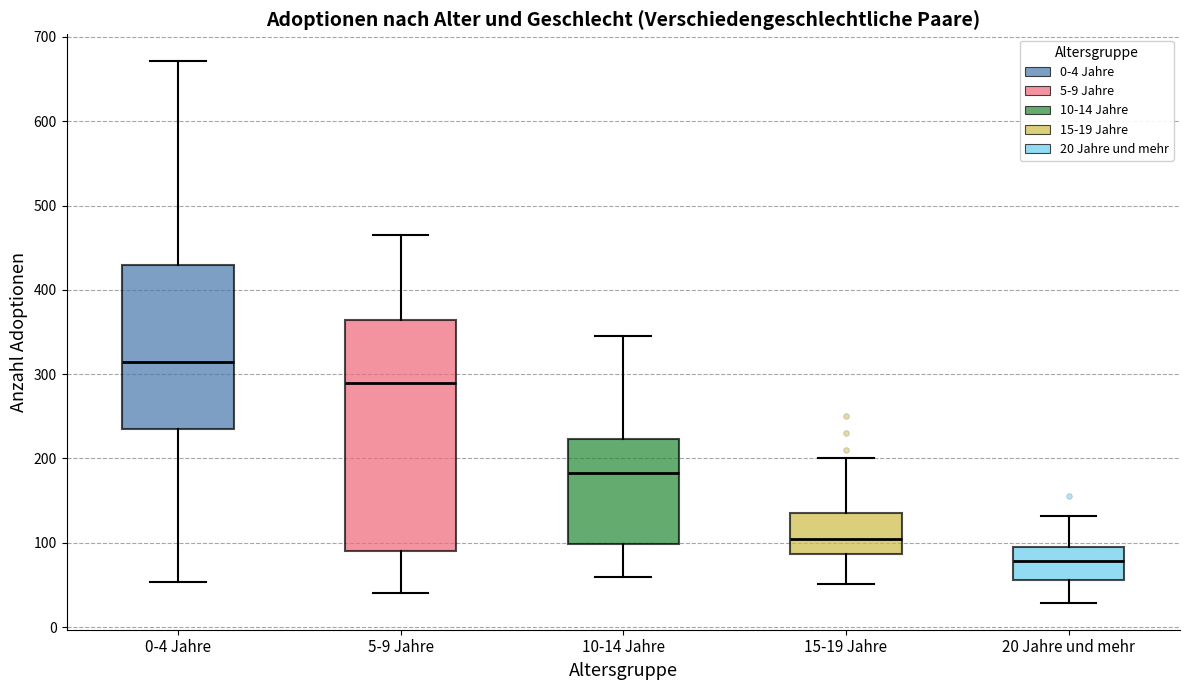

Where does the lower whisker of the box for 0-4 Jahre end on the y-axis? The values are not printed on the chart, so give them approximately, as read against the axis.

50